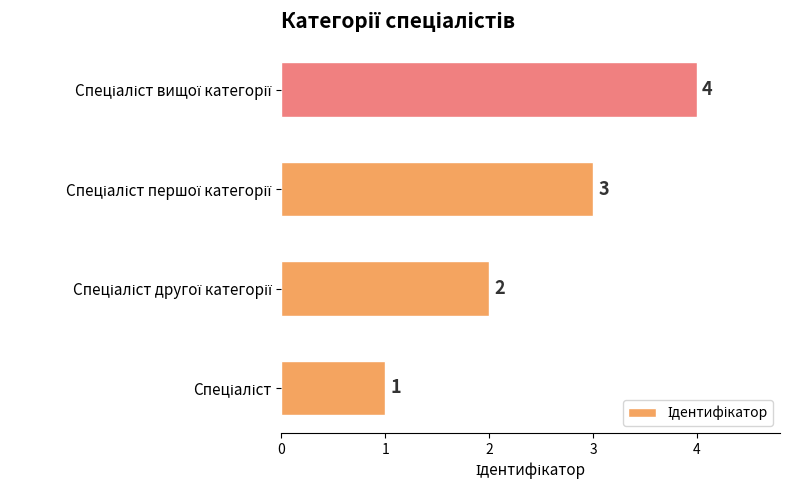

How many values are between 2 and 4?

3